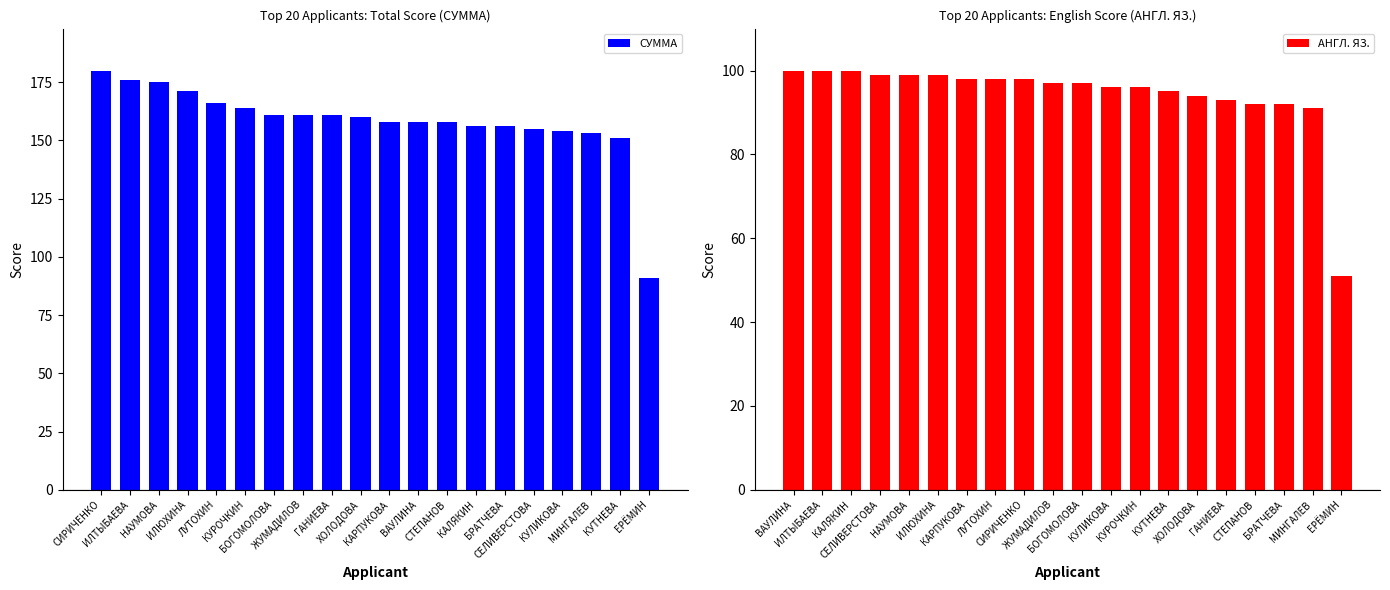

List the labels in order of СУММА value, smallest first.

ЕРЁМИН, КУТНЕВА, МИНГАЛЕВ, КУЛИКОВА, СЕЛИВЕРСТОВА, КАЛЯКИН, БРАТЧЕВА, КАРПУКОВА, ВАУЛИНА, СТЕПАНОВ, ХОЛОДОВА, БОГОМОЛОВА, ЖУМАДИЛОВ, ГАНИЕВА, КУРОЧКИН, ЛУТОХИН, ИЛЮХИНА, НАУМОВА, ИЛТЫБАЕВА, СИРИЧЕНКО